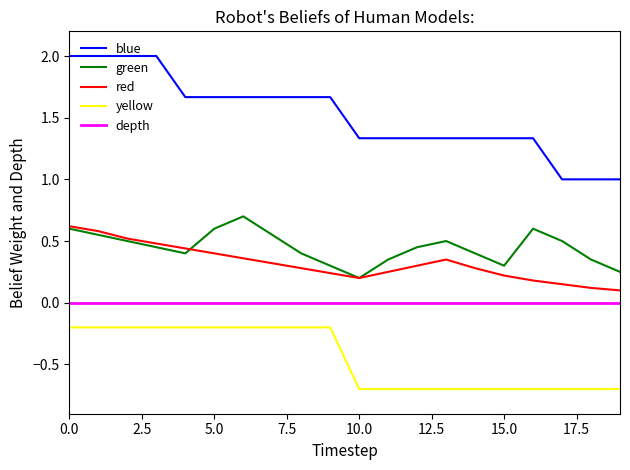

True or false: yellow and red cross at least once.

False